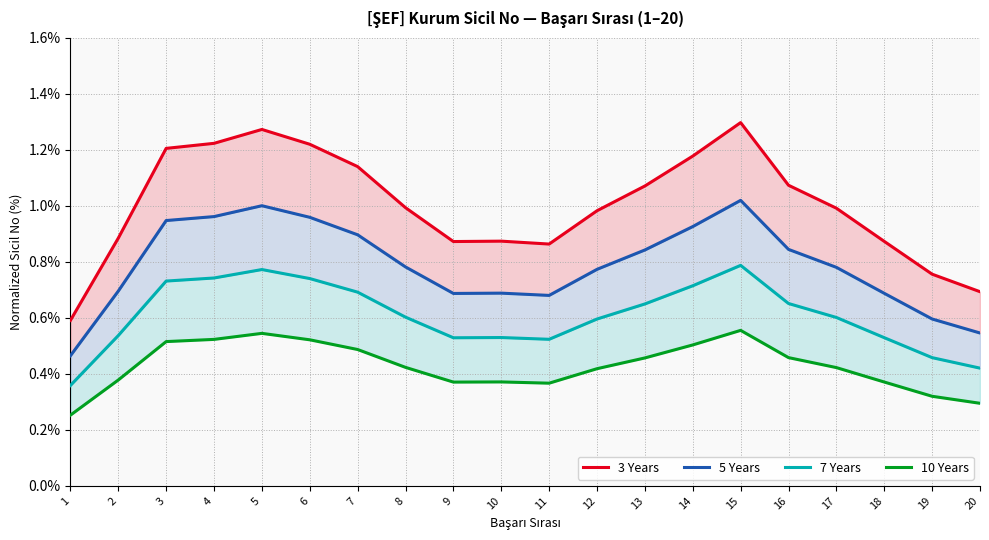

At which label does 7 Years reach its minimum?

1